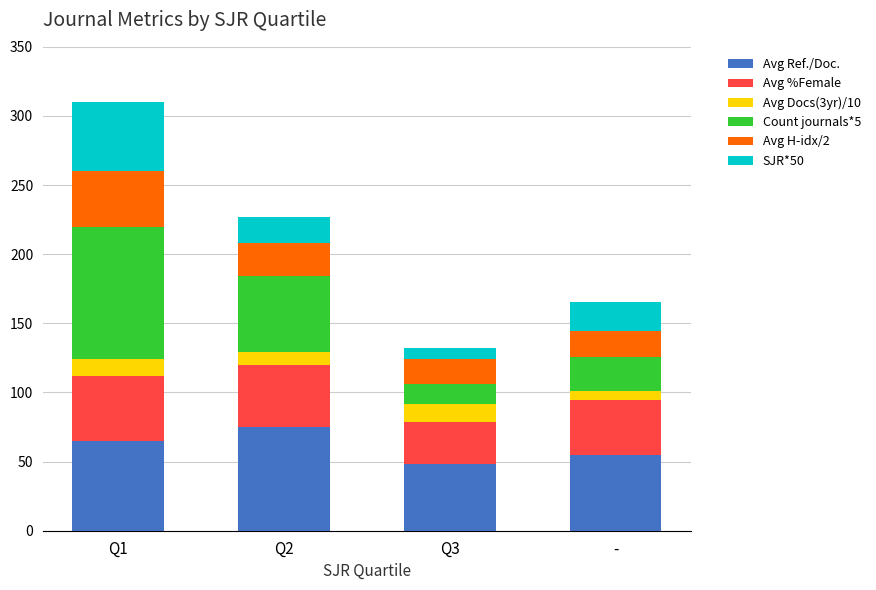

What is the total value across all series at Q2?

226.7